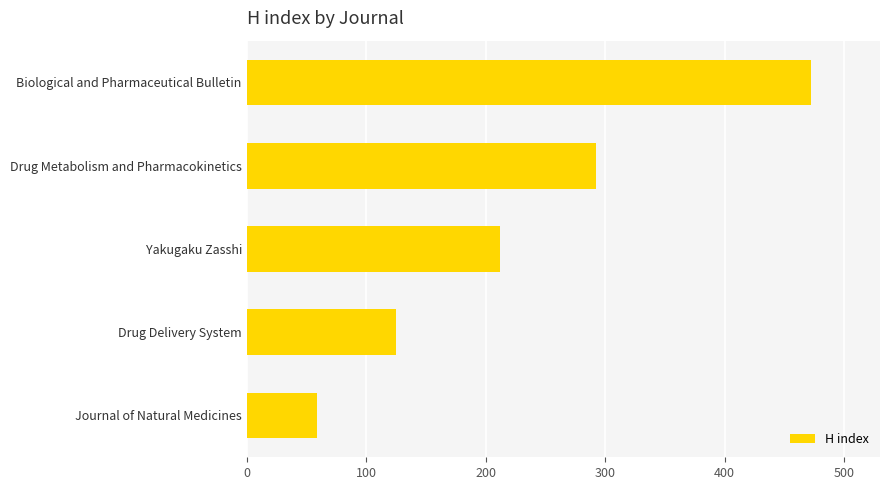

Does the chart contain stacked bars?

No